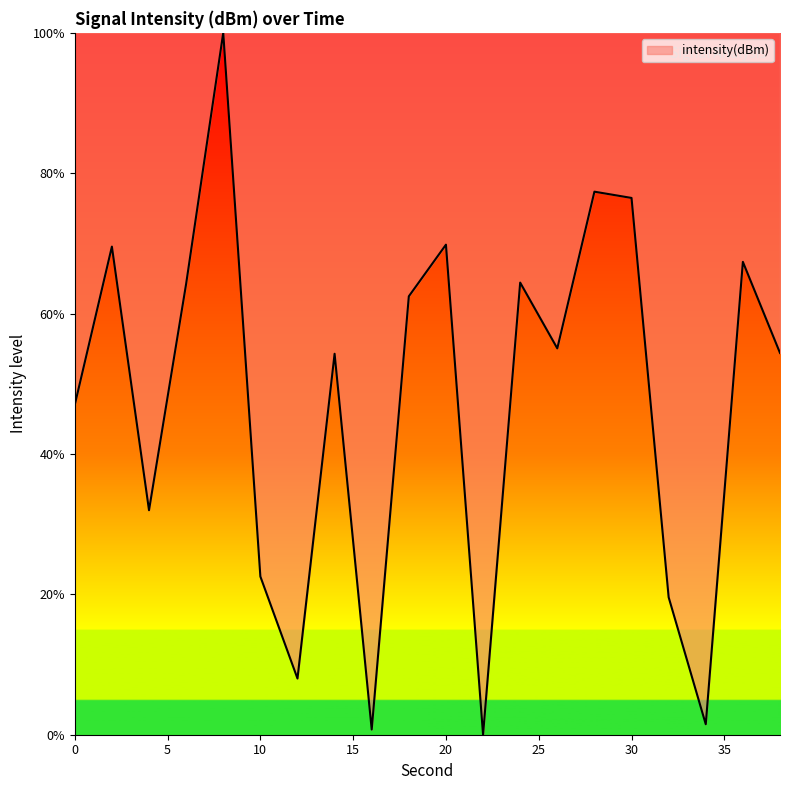

What is the maximum value shown in the chart?

100.0